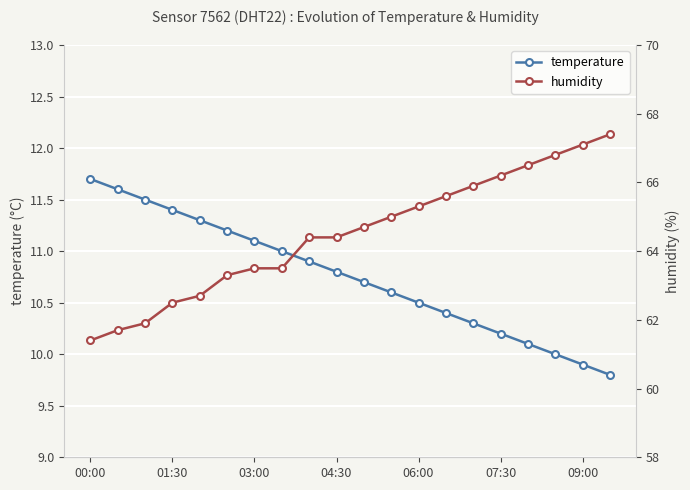

What is the value of the humidity point at the 9th from the left?

64.4